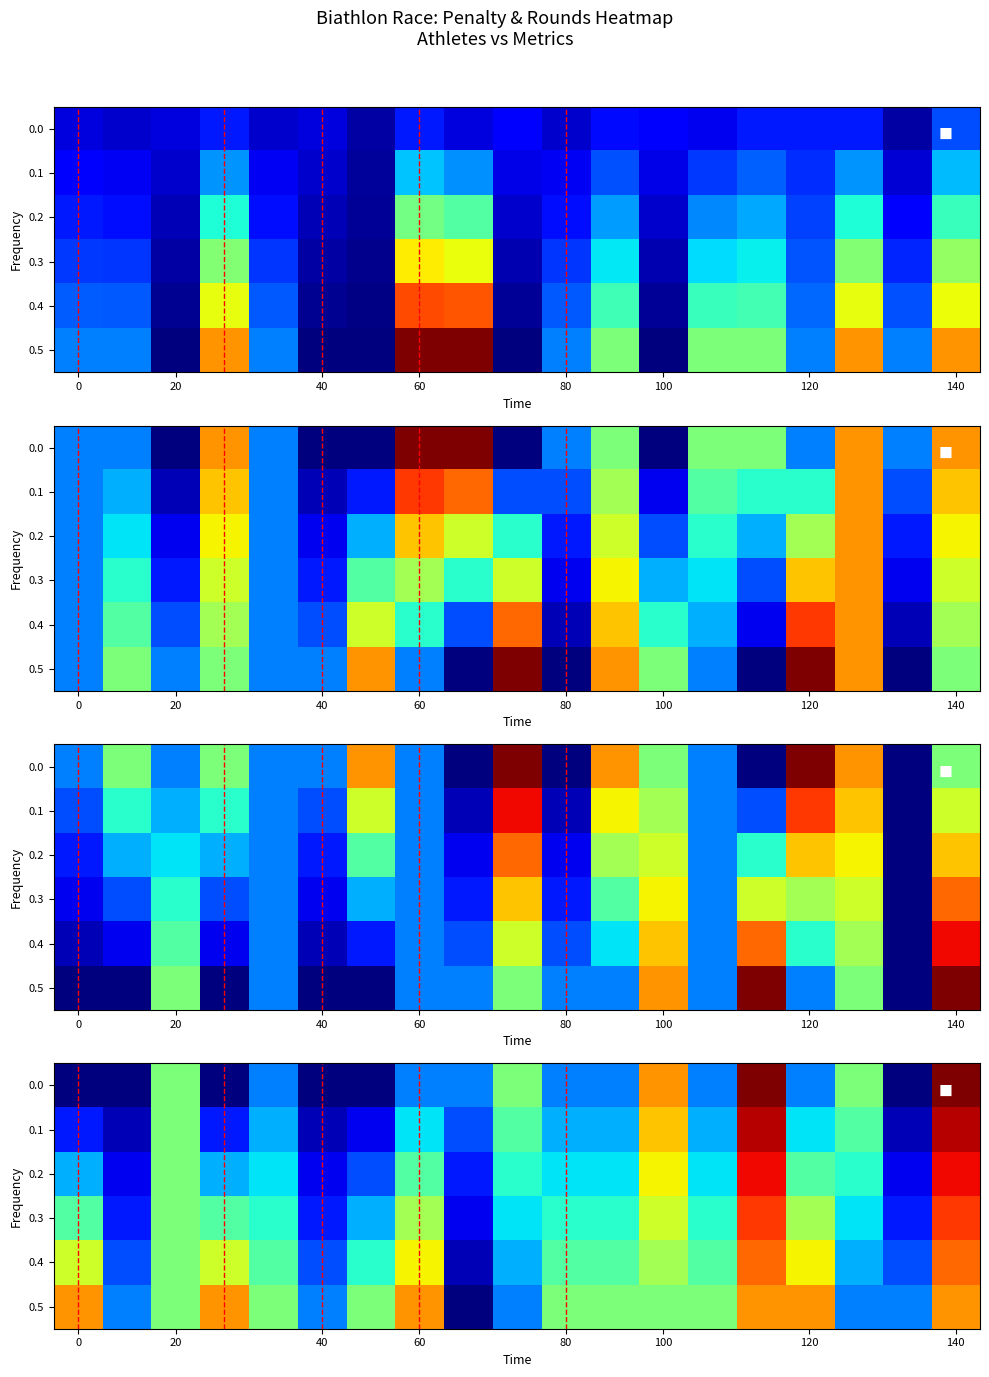

Count the number of categories in the chart.

19